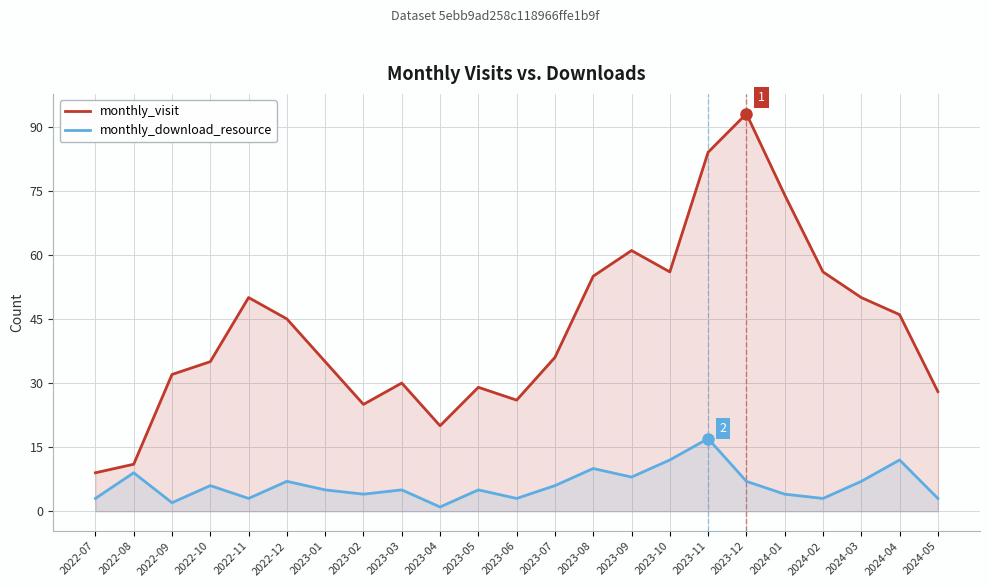

What is the label of the 15th point from the right?

2023-03